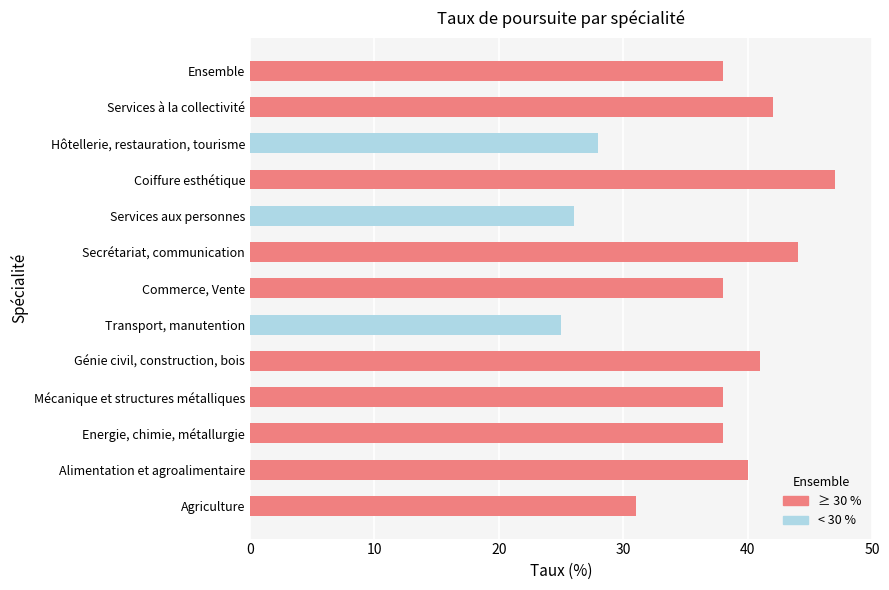

How many bars are there in total?

13